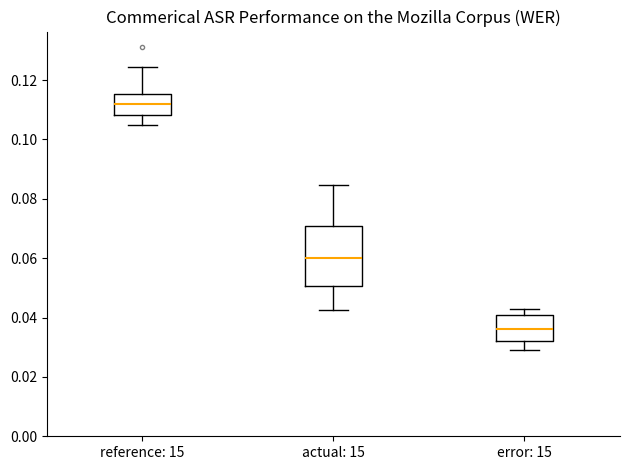

Which box's median line is the highest?

reference: 15